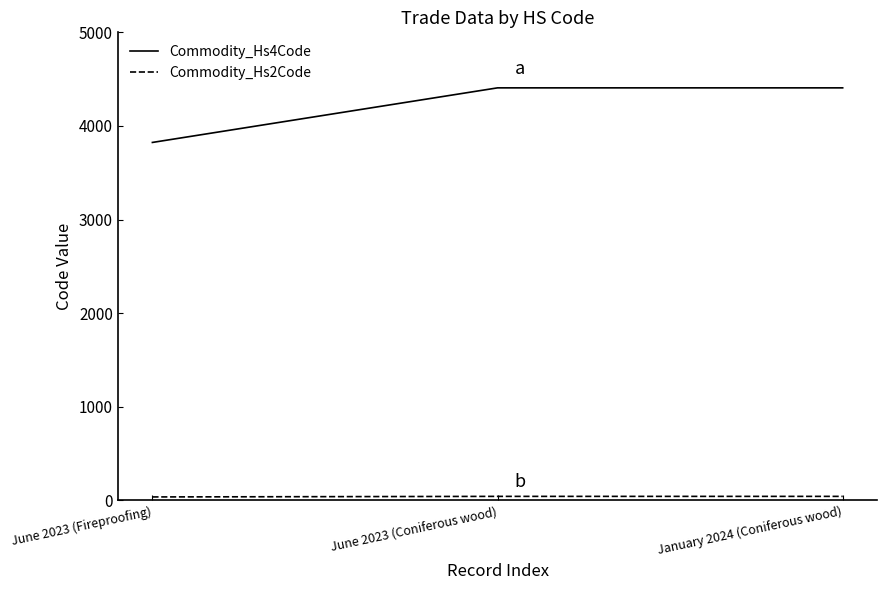

The value of Commodity_Hs4Code at June 2023 (Coniferous wood) is 1769. True or false?

False